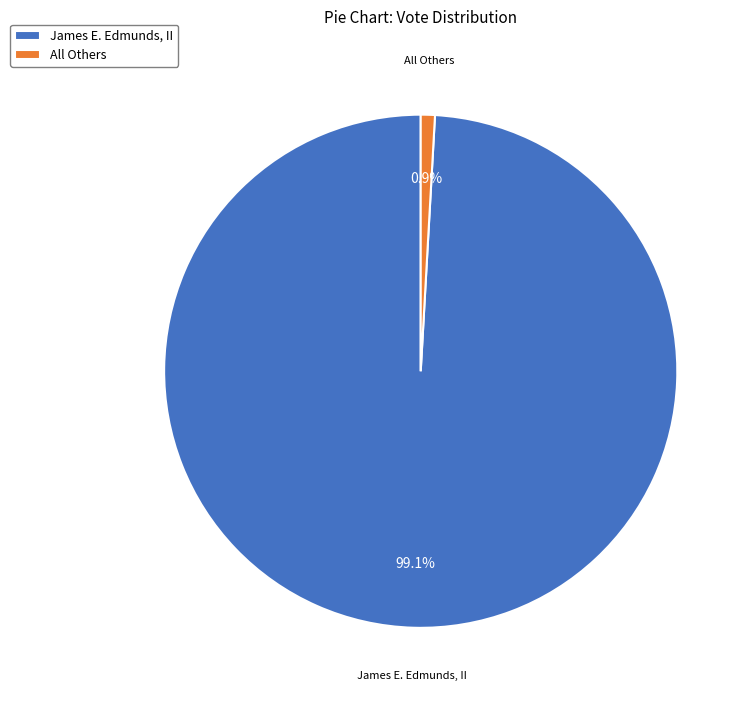

Rank the categories by value from lowest to highest.

All Others, James E. Edmunds, II